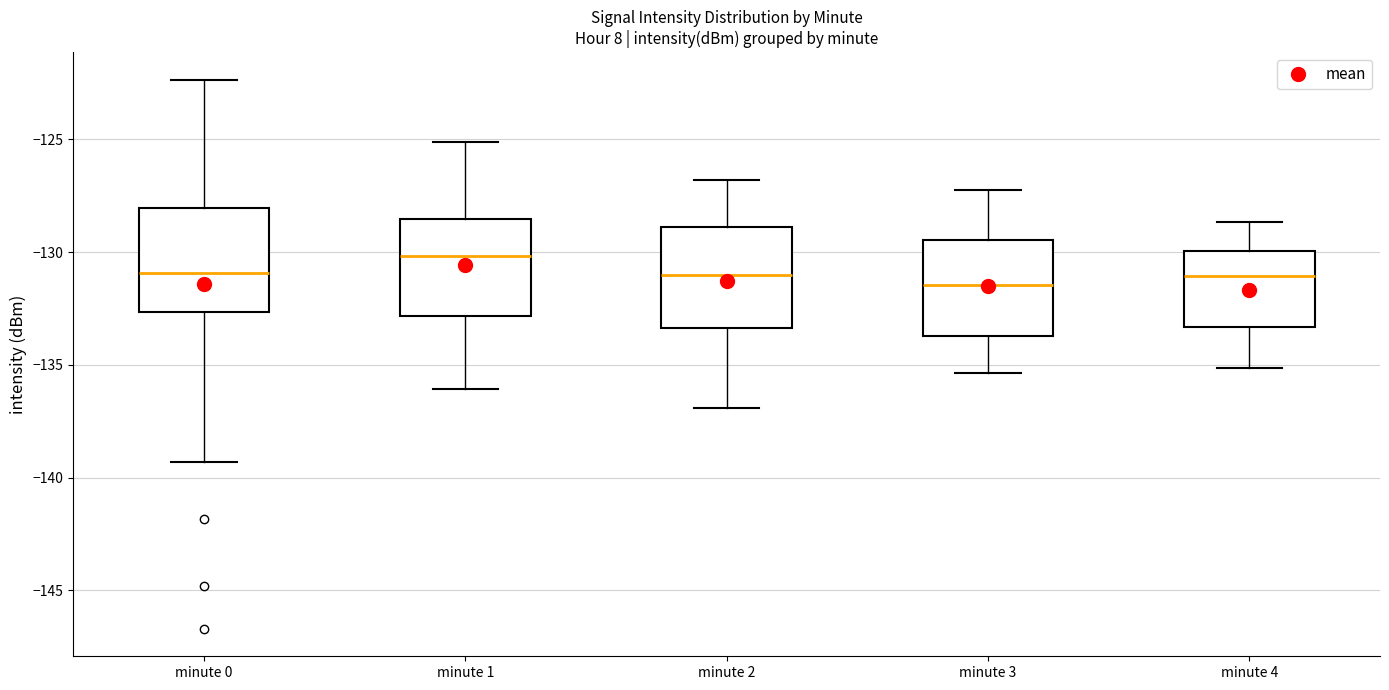

Where does the upper whisker of the box for minute 2 end on the y-axis? The values are not printed on the chart, so give them approximately, as read against the axis.

-127.0